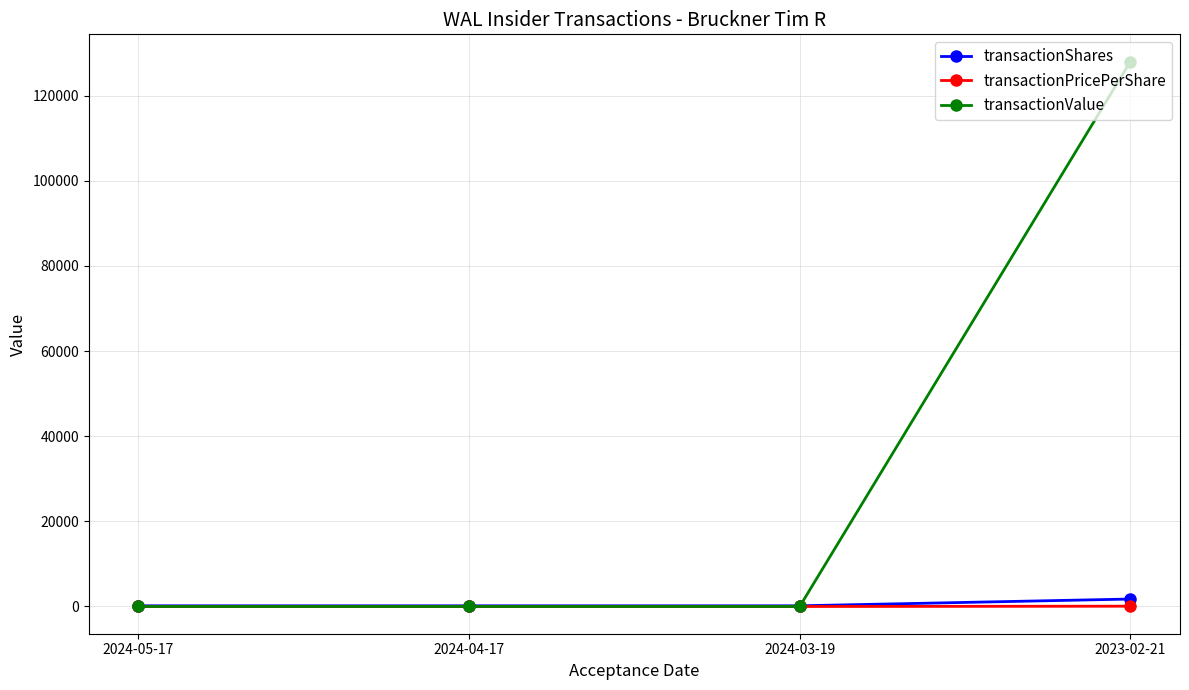

At which category does the chart reach its peak across all series?

2023-02-21